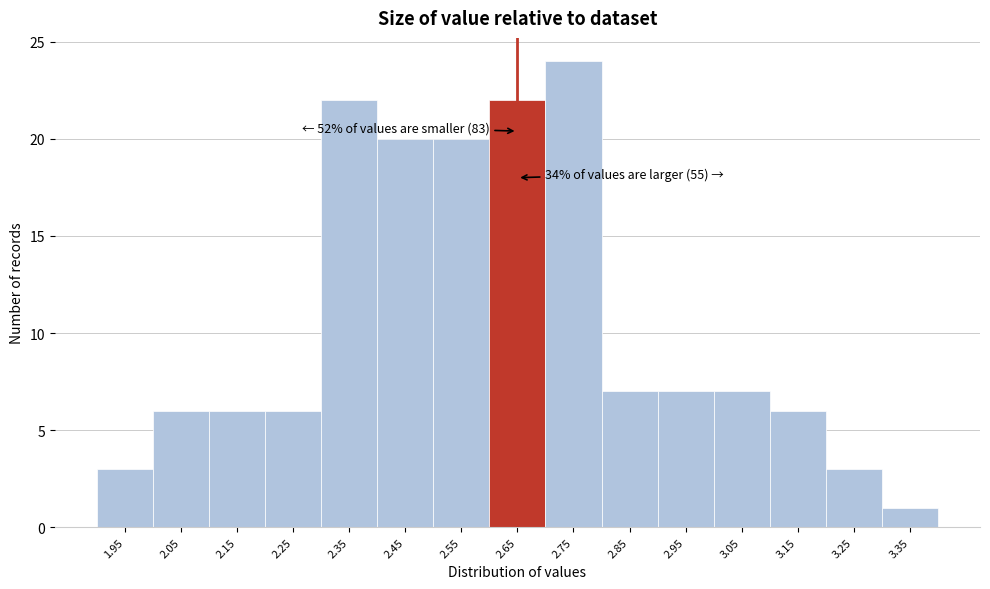

Reading left to right, list all the values displayed in this chart.

1.95=3	2.05=6	2.15=6	2.25=6	2.35=22	2.45=20	2.55=20	2.65=22	2.75=24	2.85=7	2.95=7	3.05=7	3.15=6	3.25=3	3.35=1